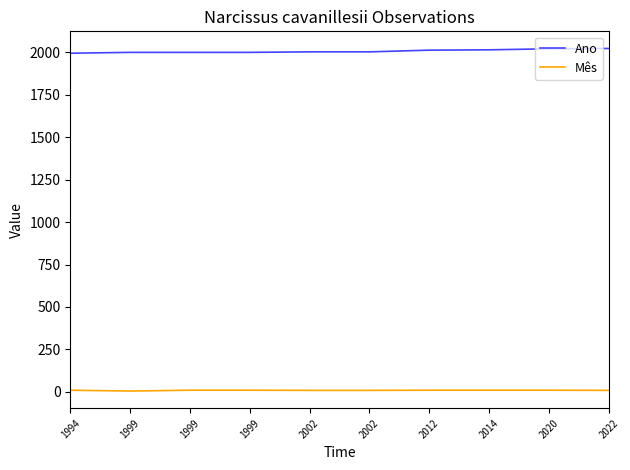

At which category is the sum across all series the highest?

2022